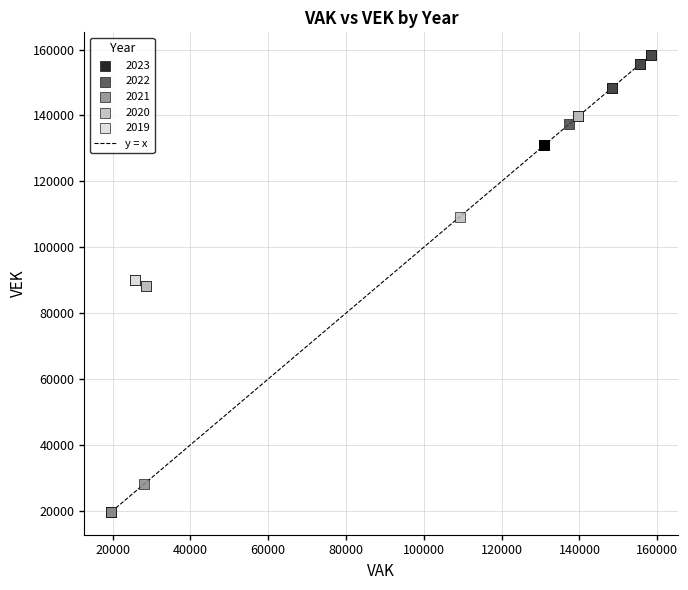

Which series reaches the maximum Y coordinate?

2022